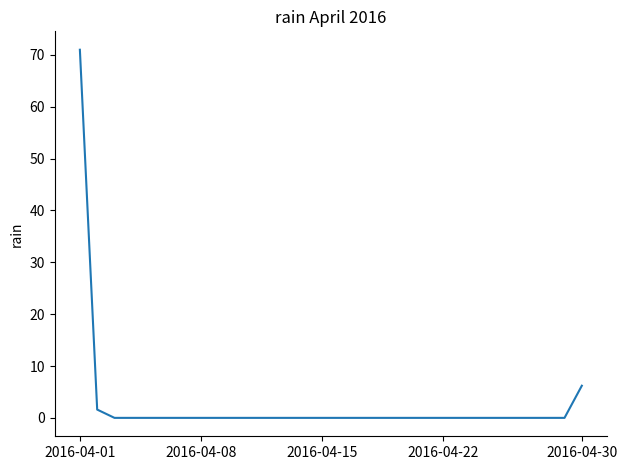

What is the average value?

2.6